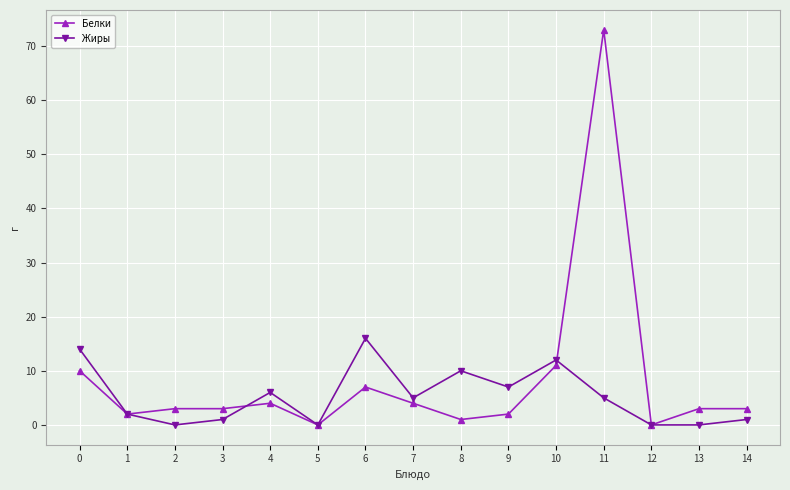

True or false: Жиры has more than 2 points higher than both neighbors.

True